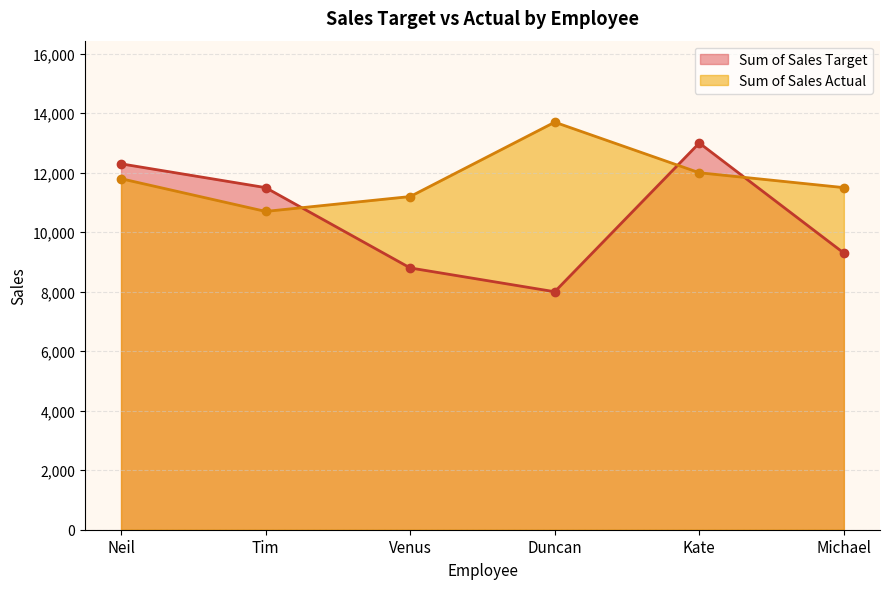

Does the chart have visible grid lines?

Yes